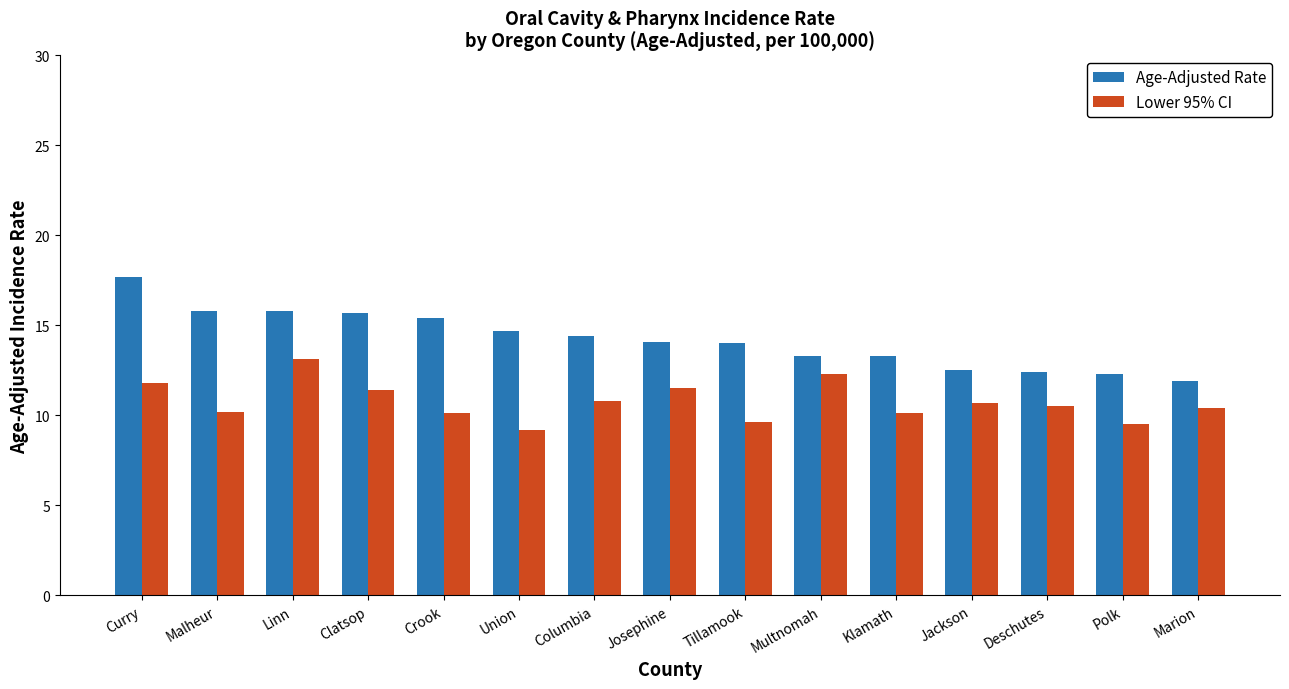

Does the chart contain any negative values?

No